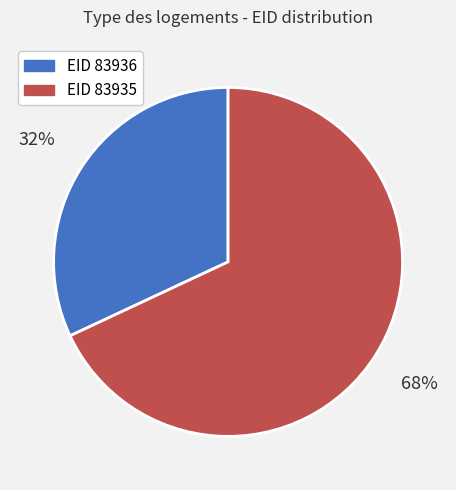

To the nearest percent, what is the difference between the largest and smallest slice percentages?

36%